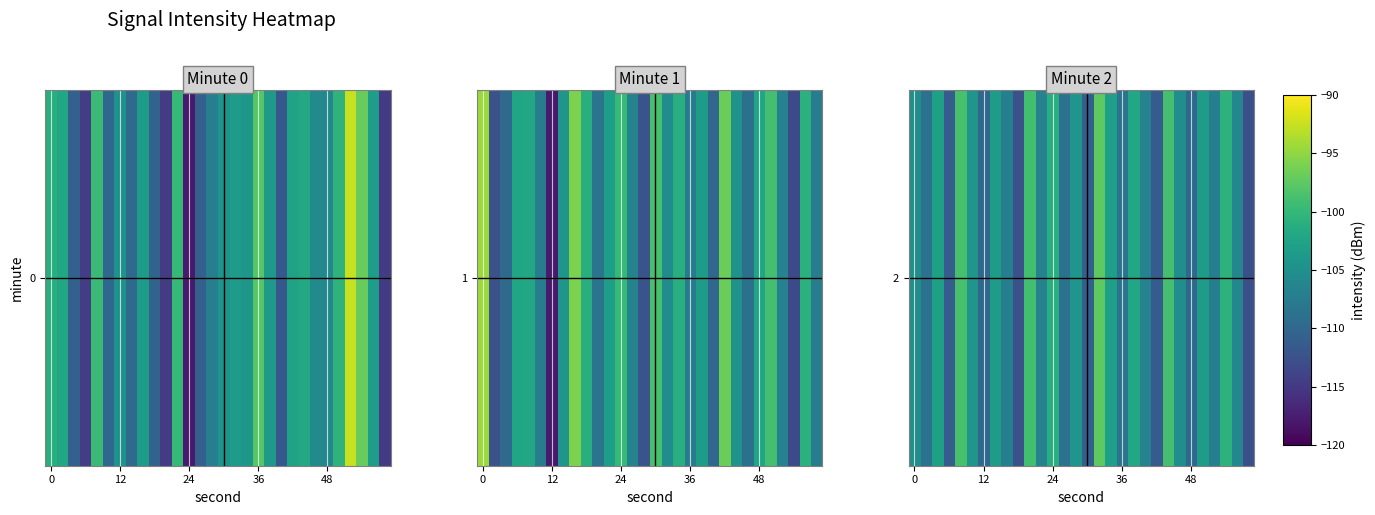

The value at 25 is -22.7. True or false?

False